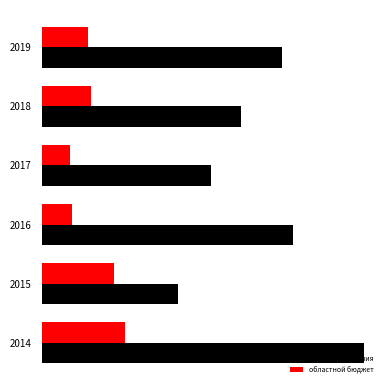

What are all the series names shown in the legend?

бюджет поселения, областной бюджет